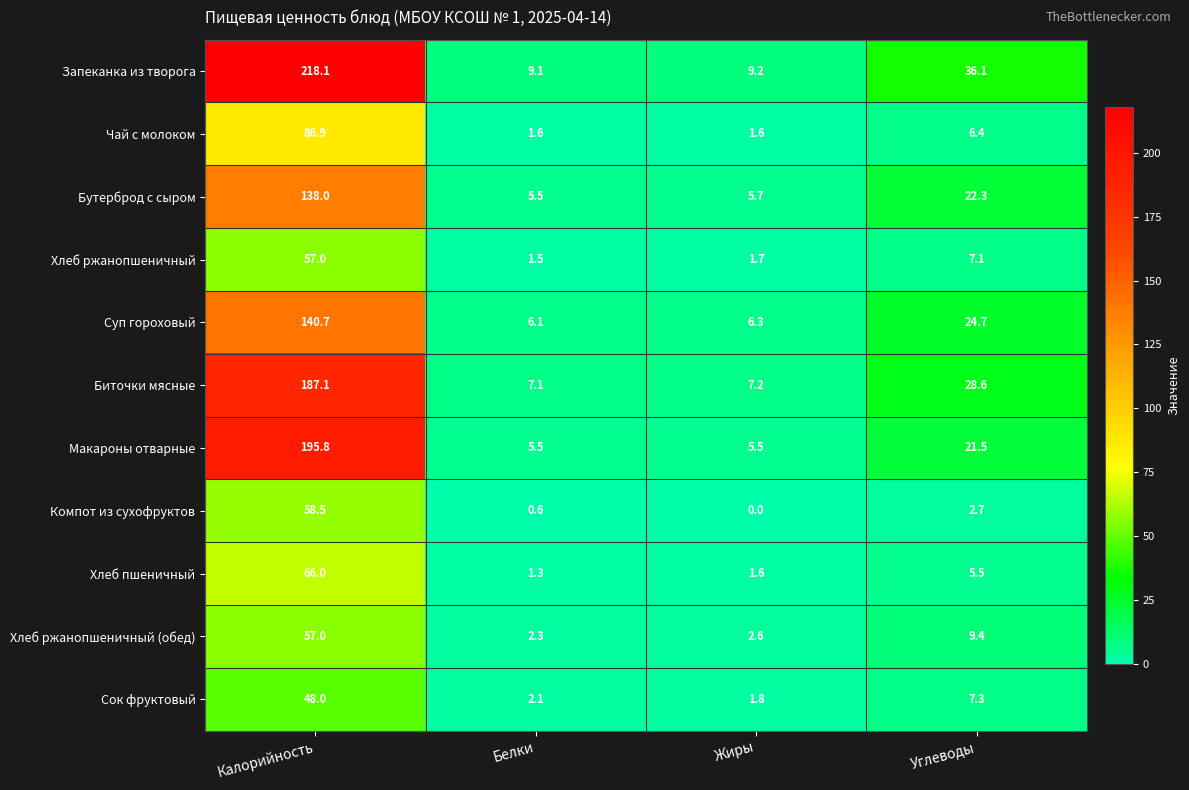

What is the difference between the highest and lowest values at Углеводы?

33.4